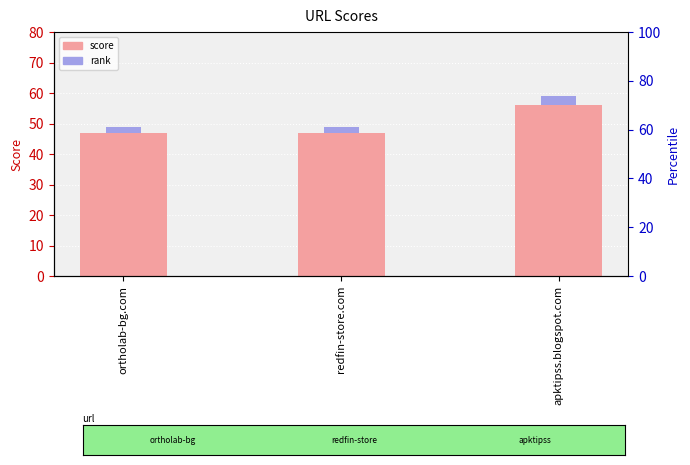

Which series changed the most between redfin-store.com and apktipss.blogspot.com?

score